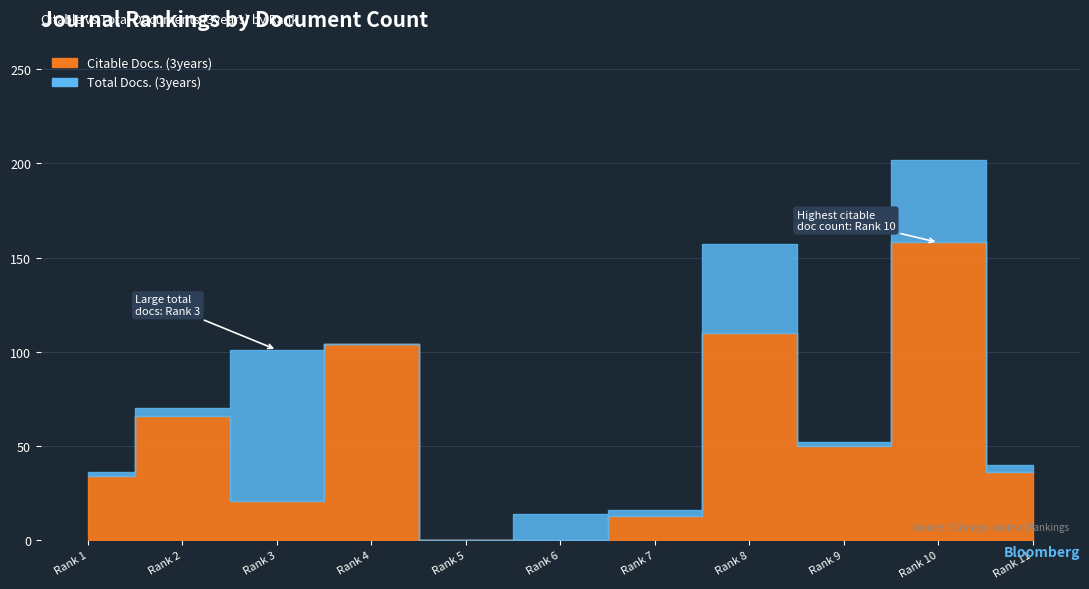

Between 2 and 6, which series saw the biggest shift?

Citable Docs. (3years)